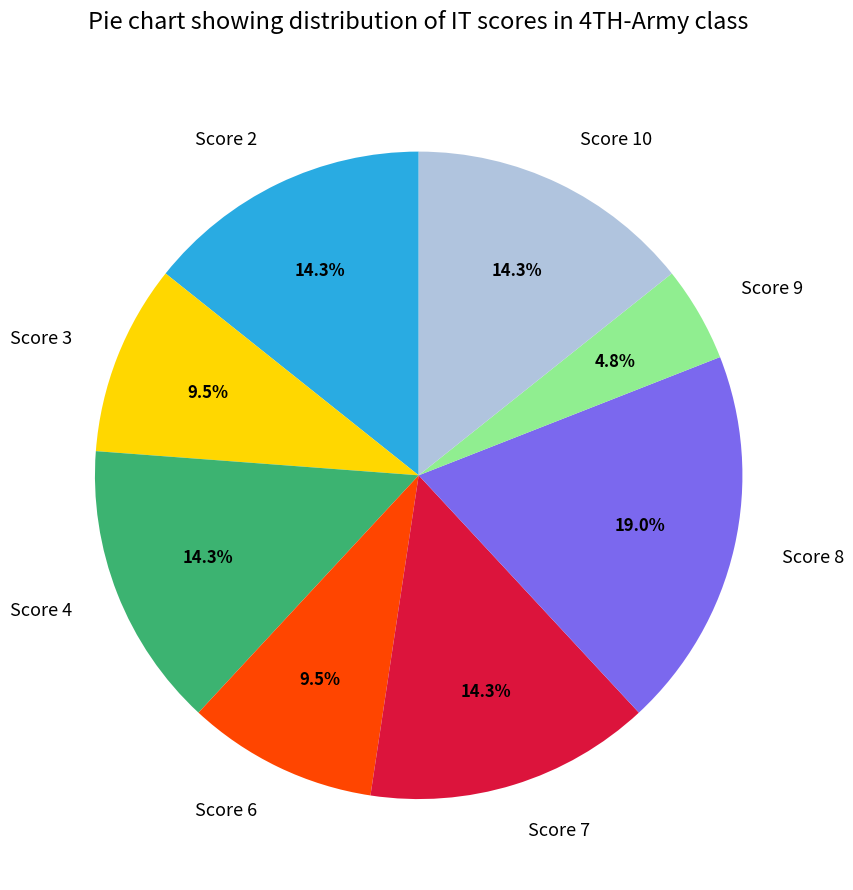

Is there a majority slice in this chart?

No